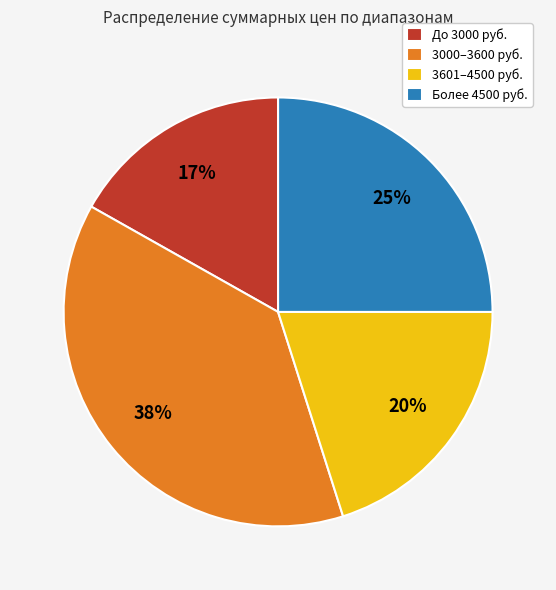

Is 3000–3600 руб. the majority of the pie?

No